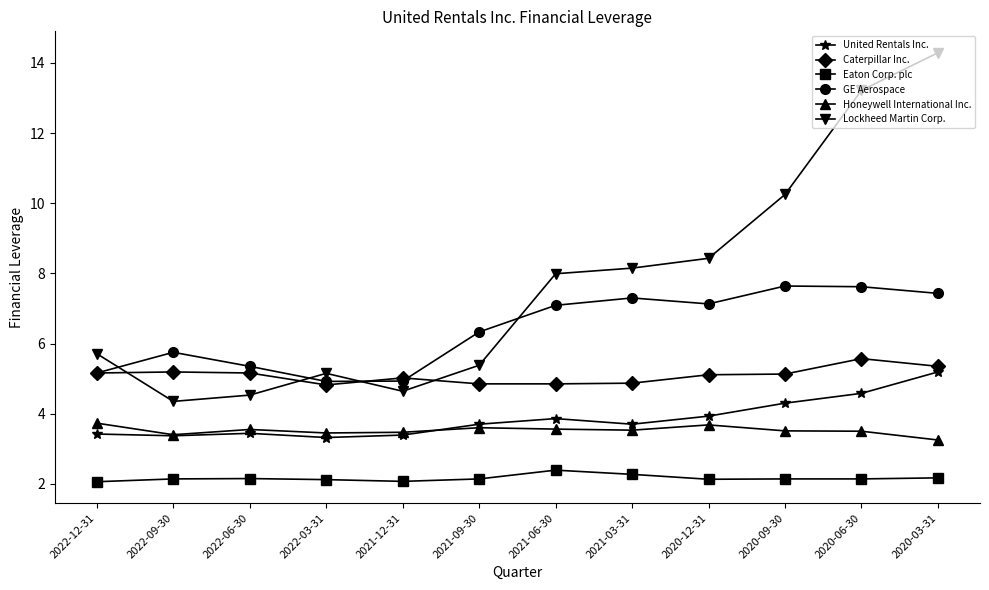

What is the label of the 5th point from the left?

2021-12-31